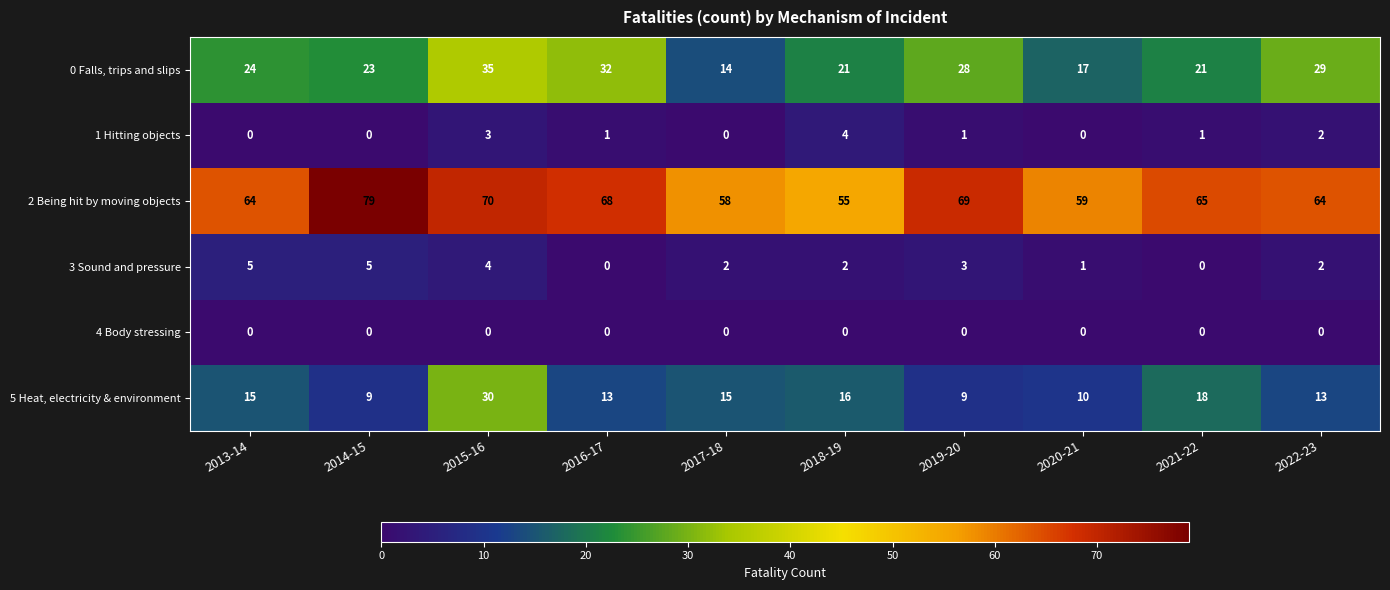

The 2 Being hit by moving objects series shows 79 at 2014-15. True or false?

True